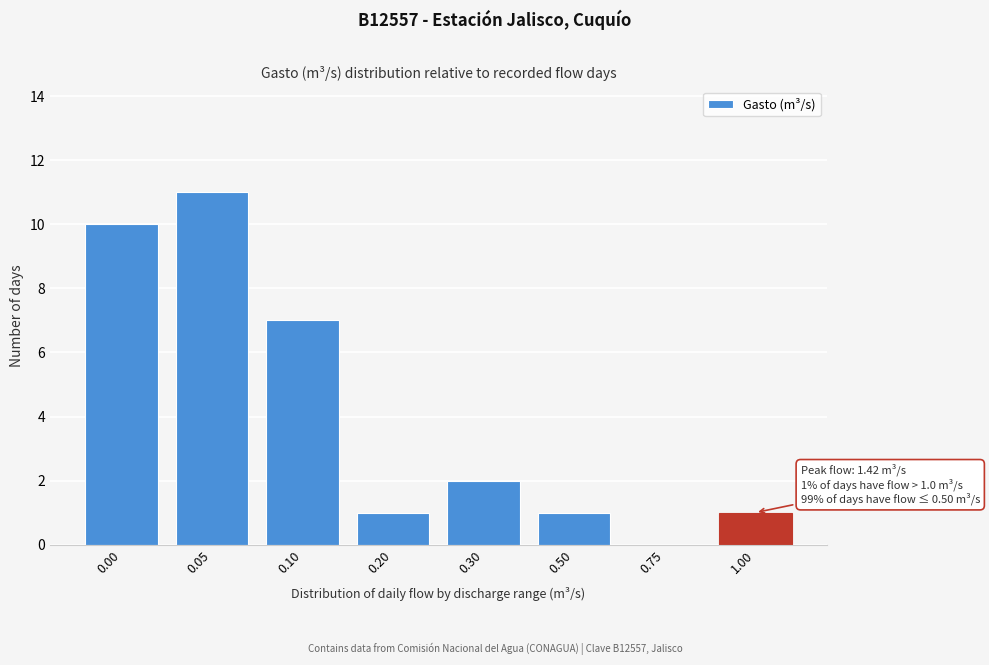

Reading left to right, list all the values displayed in this chart.

0.00=10	0.05=11	0.10=7	0.20=1	0.30=2	0.50=1	0.75=0	1.00=1